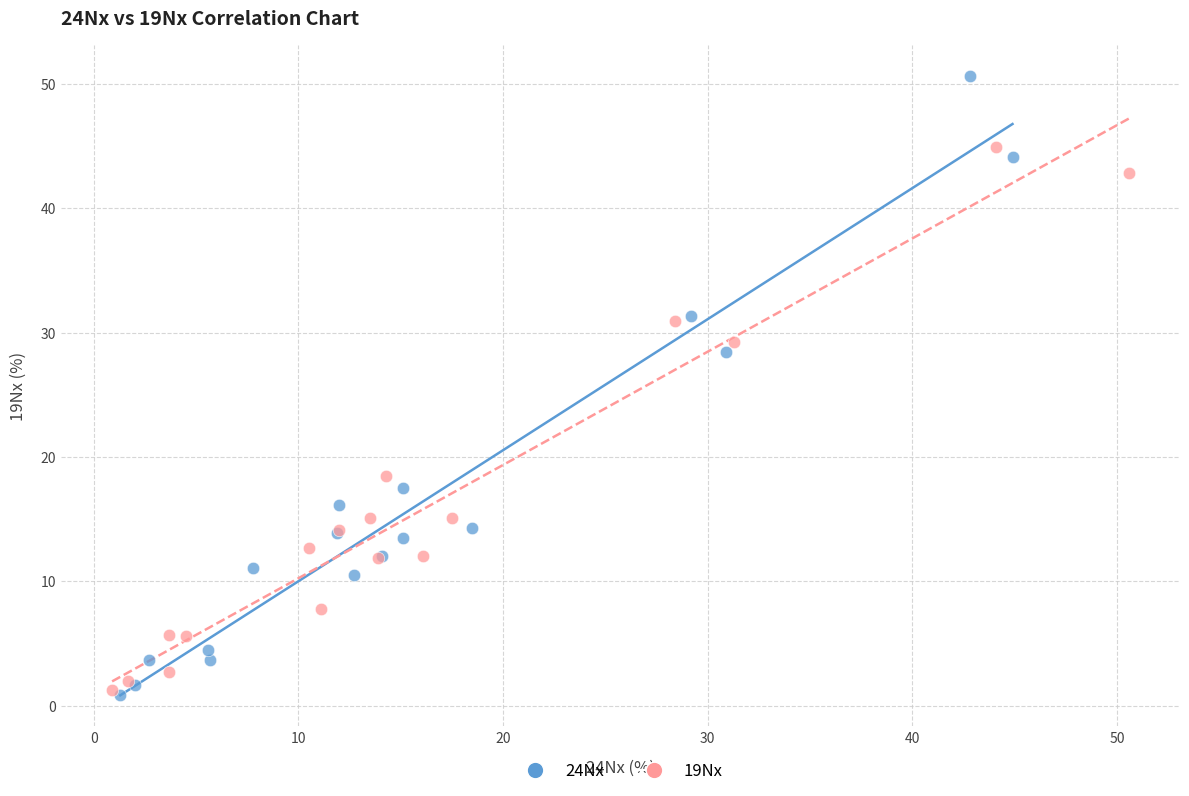

Which series has the widest spread of Y values?

24Nx